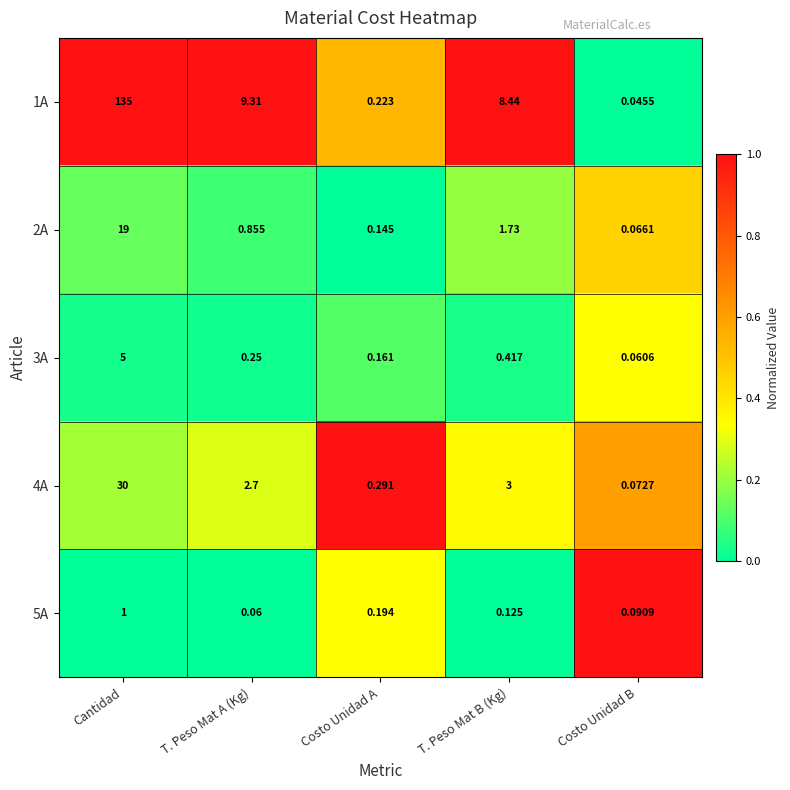

Rank the categories by 5A value from lowest to highest.

T. Peso Mat A (Kg), Costo Unidad B, T. Peso Mat B (Kg), Costo Unidad A, Cantidad